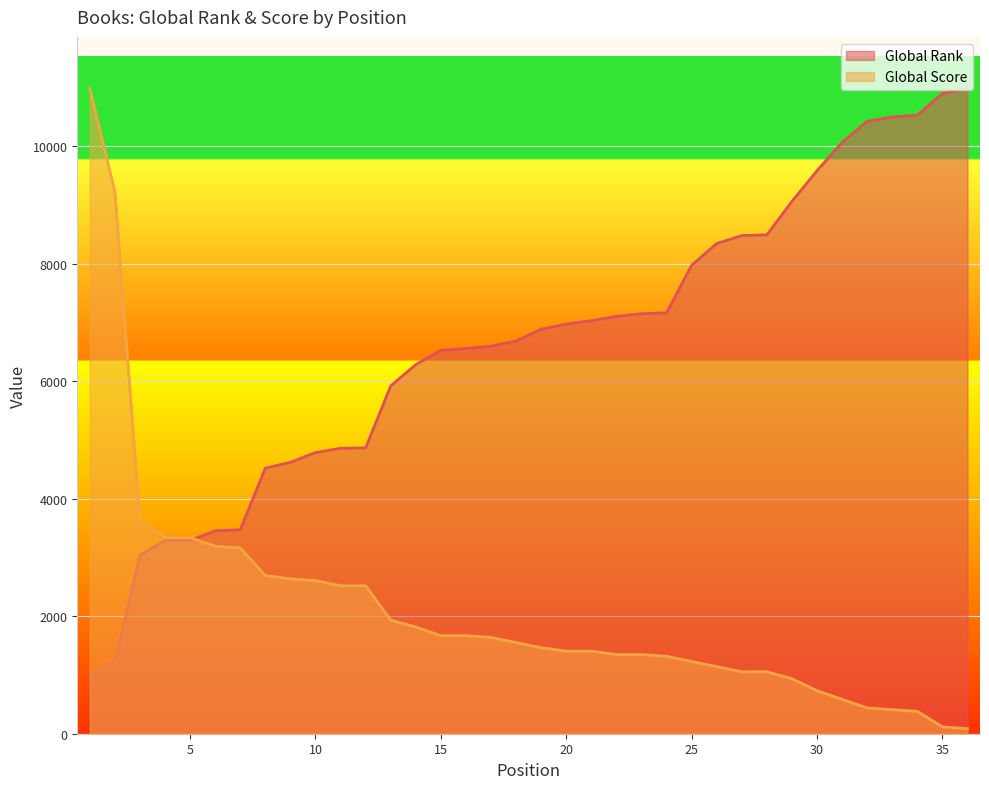

What is the difference between the highest and lowest values at 34?

10142.4